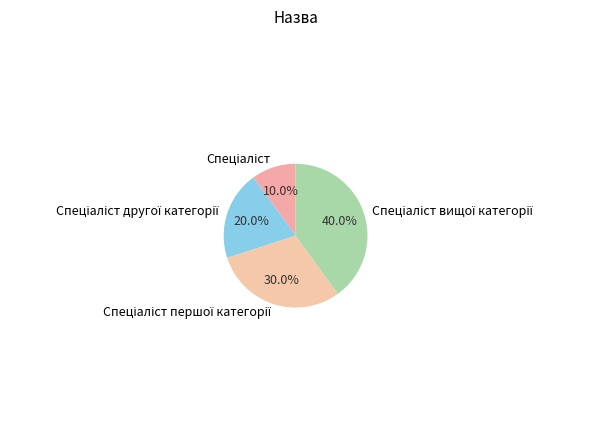

Is there a majority slice in this chart?

No